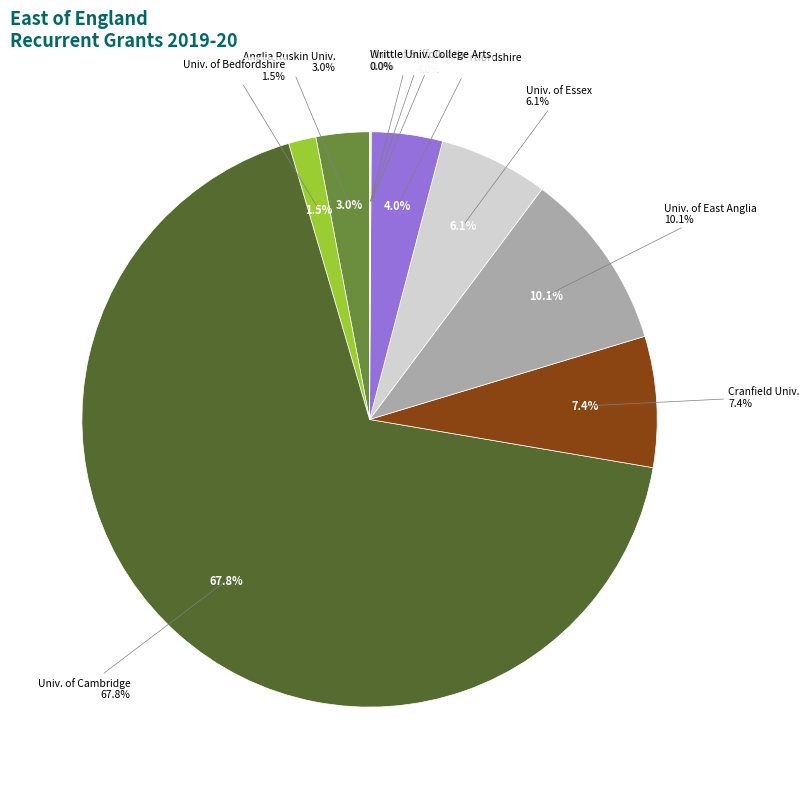

Rank the categories by value from lowest to highest.

University of Suffolk, Writtle University College, Norwich University of the Arts, University of Bedfordshire, Anglia Ruskin University, University of Hertfordshire, University of Essex, Cranfield University, University of East Anglia, University of Cambridge